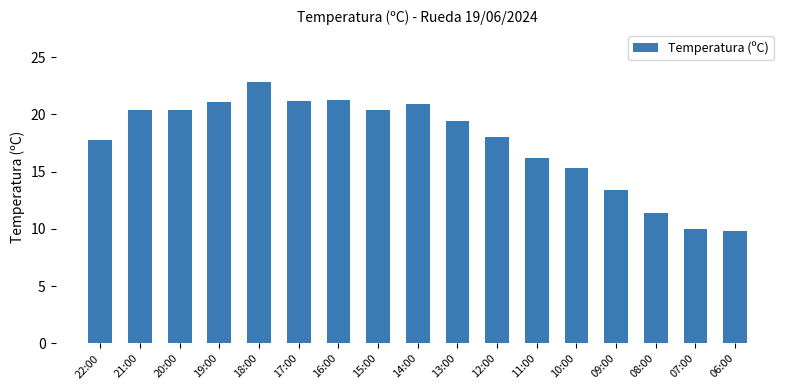

Between 11:00 and 18:00, which is larger?

18:00